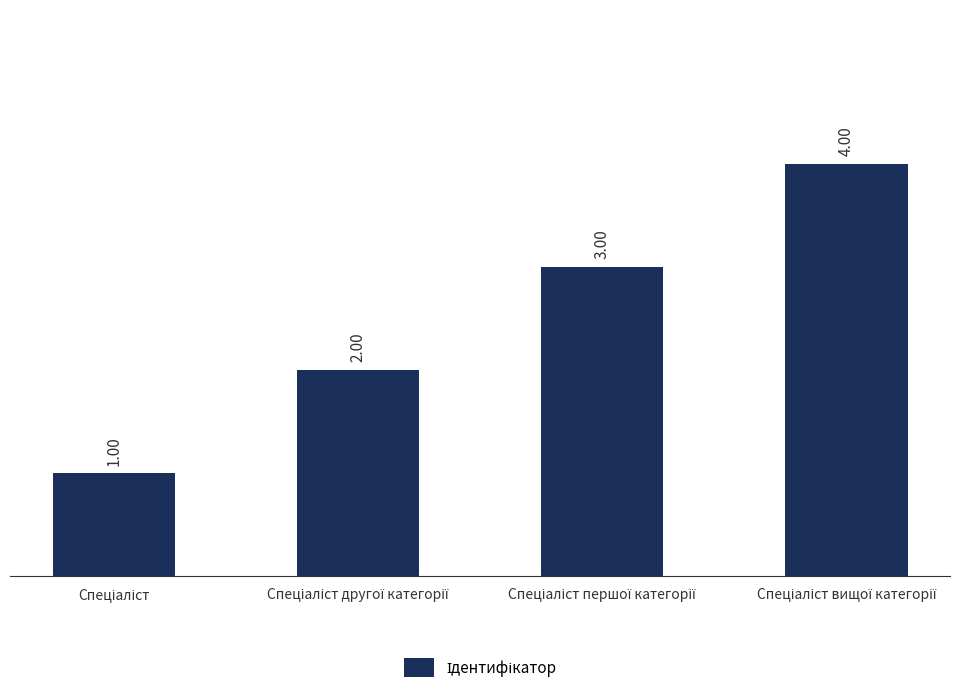

What is the sum of all values?

10